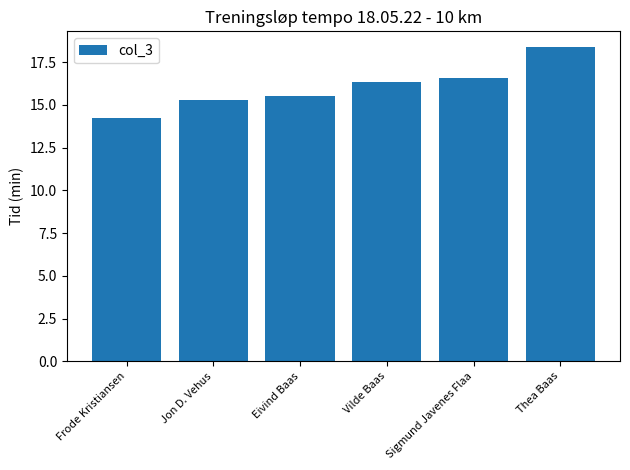

Is it true that the value at Vilde Baas is 16.4?

True